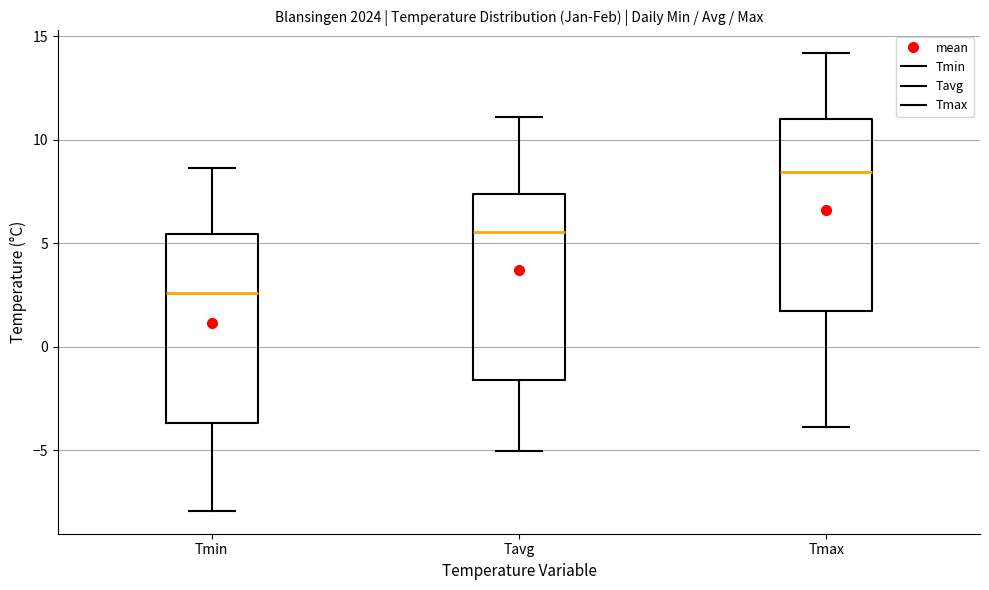

Reading left to right, transcribe this box plot: for each box, give where its median line is, the range the box spans, and where its two whiskers end, as read against the y-axis. The values are not printed on the chart, so give them approximately, as read against the axis.

Tmin: median 2.5, box -3.5 to 5.5, whiskers -8.0 to 8.5
Tavg: median 5.5, box -1.5 to 7.5, whiskers -5.0 to 11.0
Tmax: median 8.5, box 1.5 to 11.0, whiskers -4.0 to 14.0